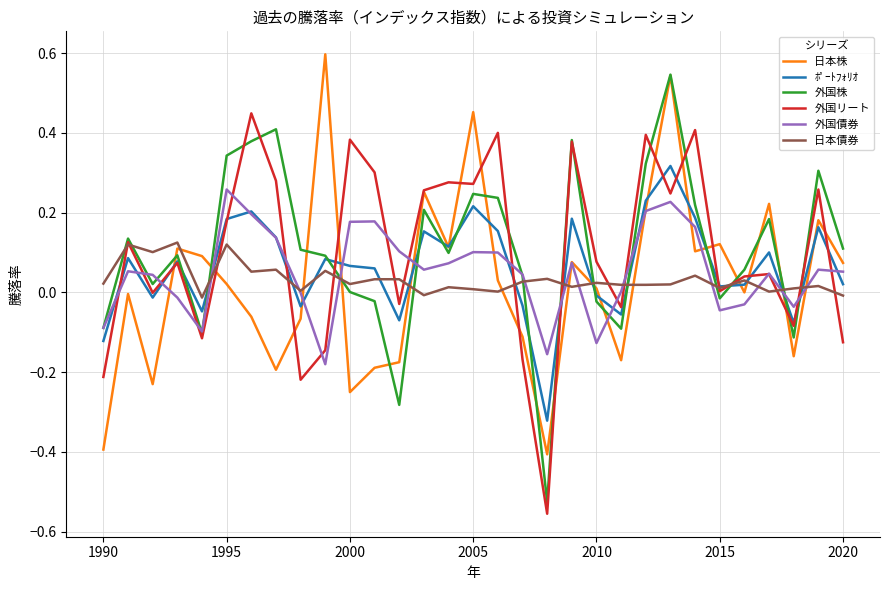

True or false: 日本債券 and 日本株 intersect in this chart.

True